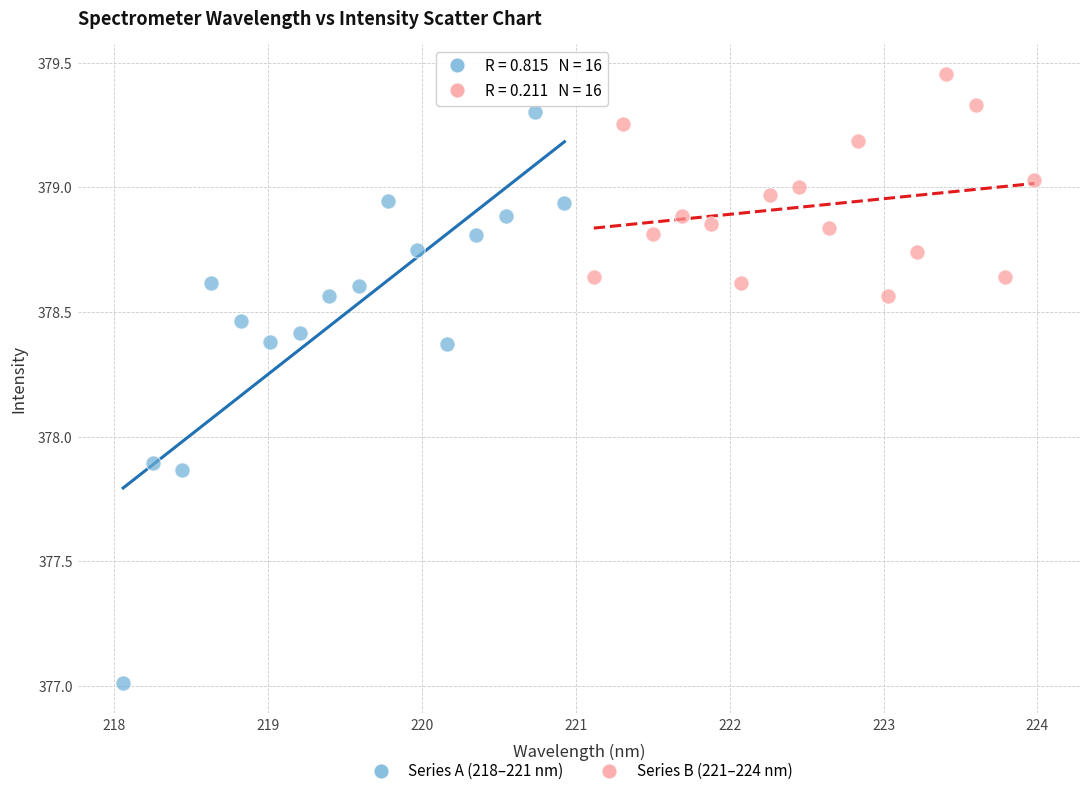

Which series has the widest spread of Y values?

Series A (218–221 nm)